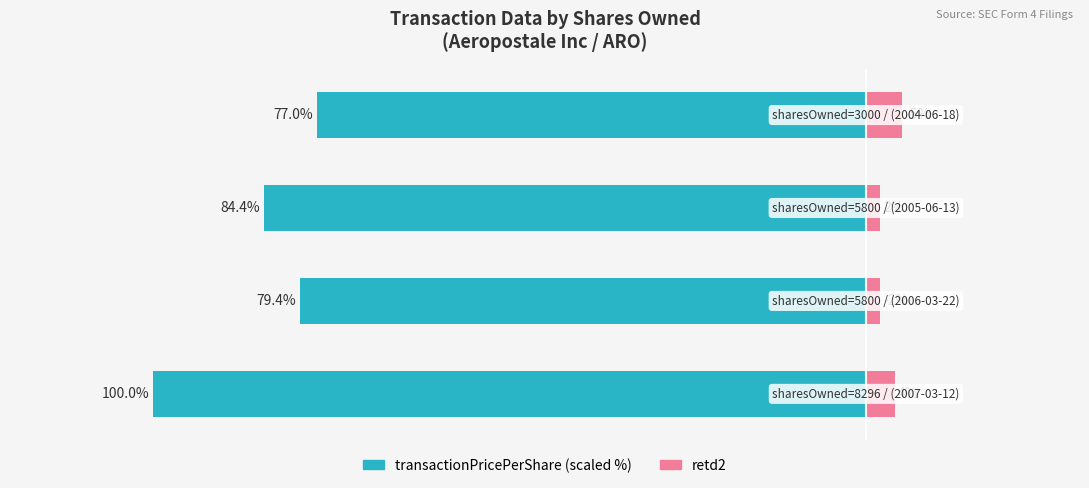

How many data points in transactionPricePerShare (scaled) are above -79?

1